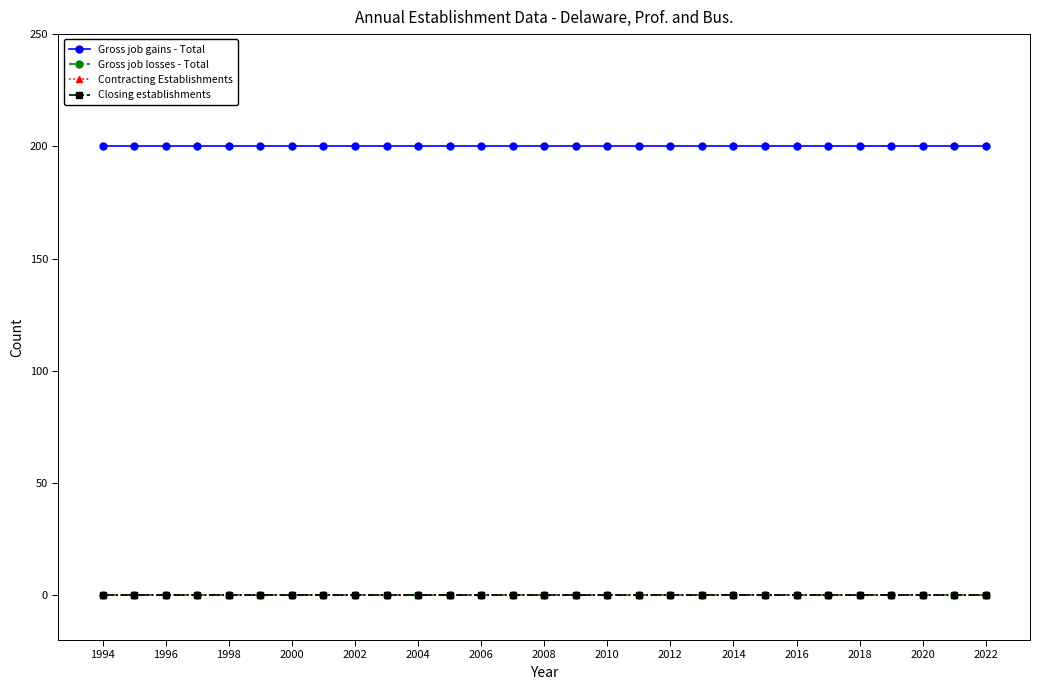

Which series has the largest total across all categories?

Gross job gains - Total